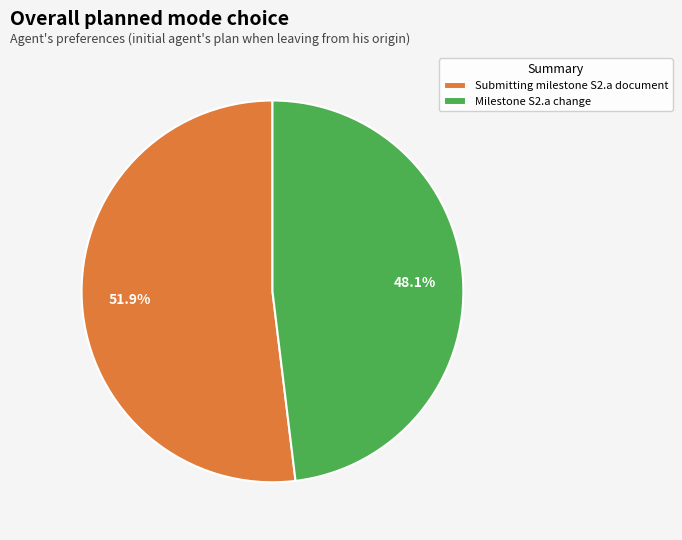

Is the sum of Submitting milestone S2.a document and Milestone S2.a change greater than half?

Yes